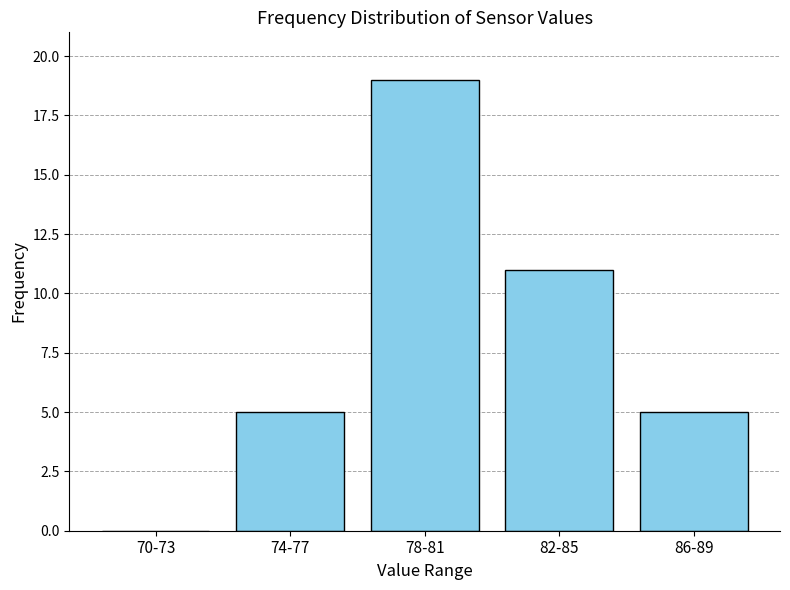

Reading left to right, list all the values displayed in this chart.

70-73=0	74-77=5	78-81=19	82-85=11	86-89=5